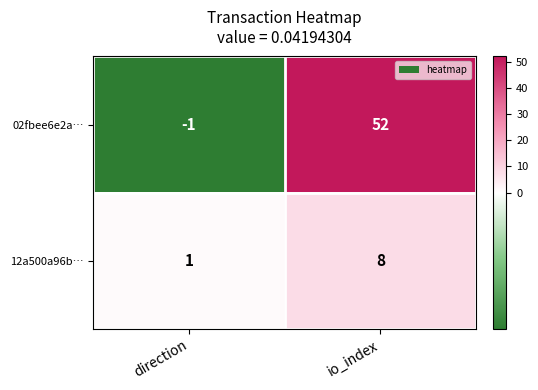

Reading right to left, what are all the values shown in this chart?

02fbee6e2a…: io_index=52	direction=-1
12a500a96b…: io_index=8	direction=1